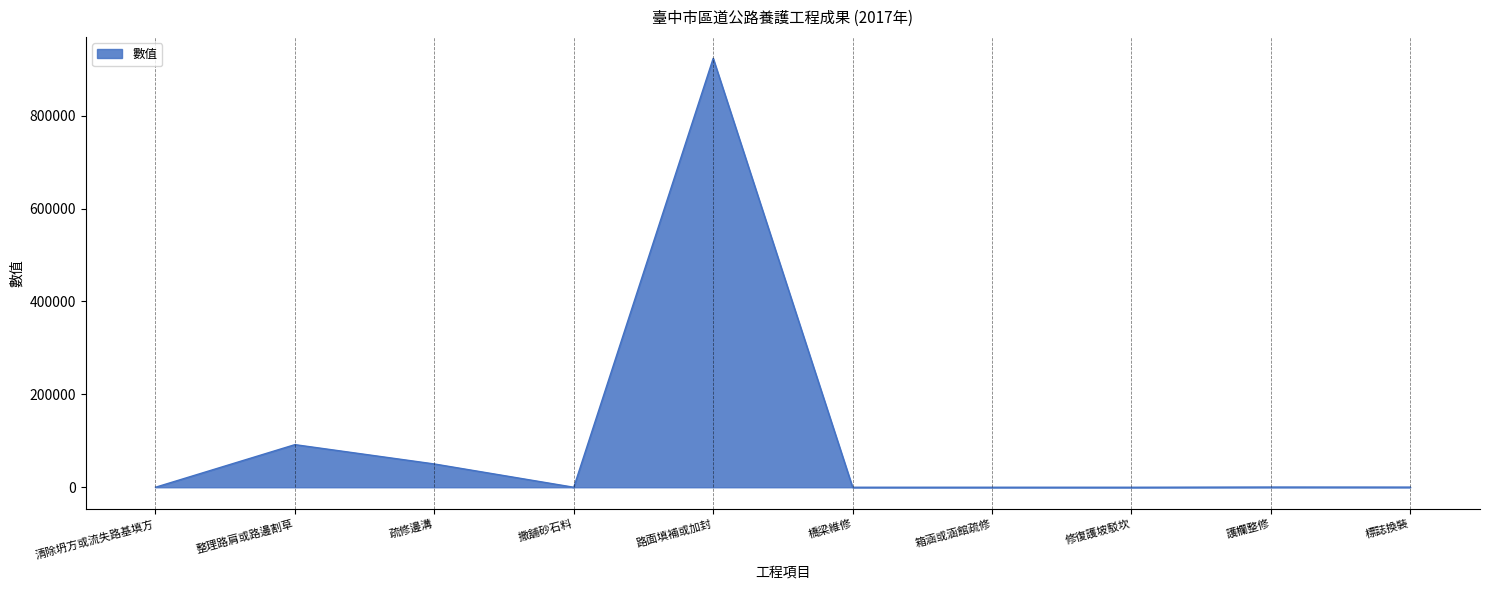

Does the chart display data point markers on the line(s)?

No